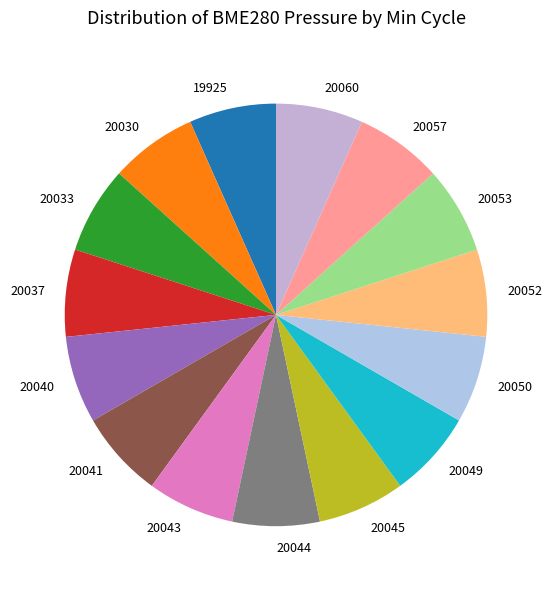

How many slices are in this pie chart?

15